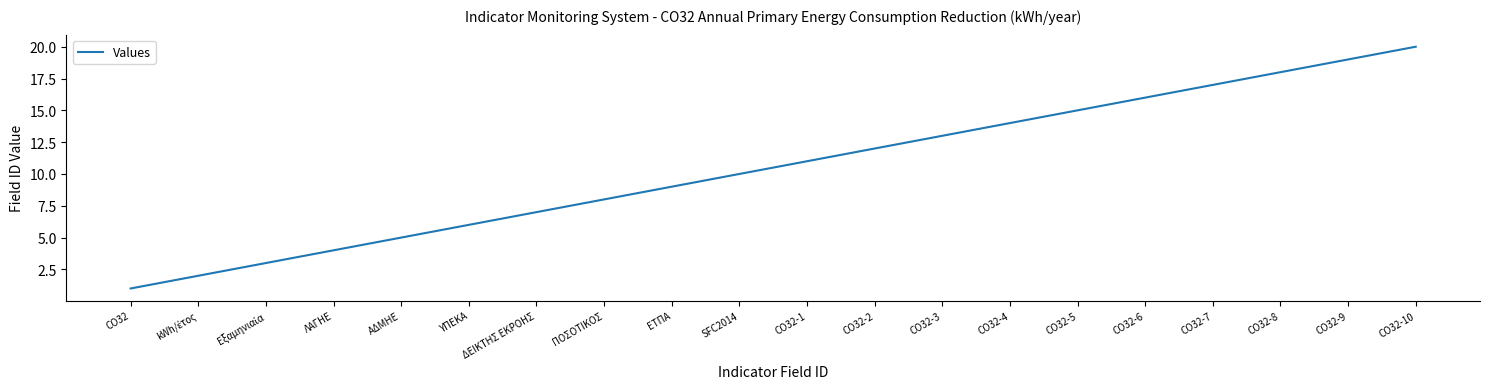

What is the difference between the second highest and second lowest values?

17